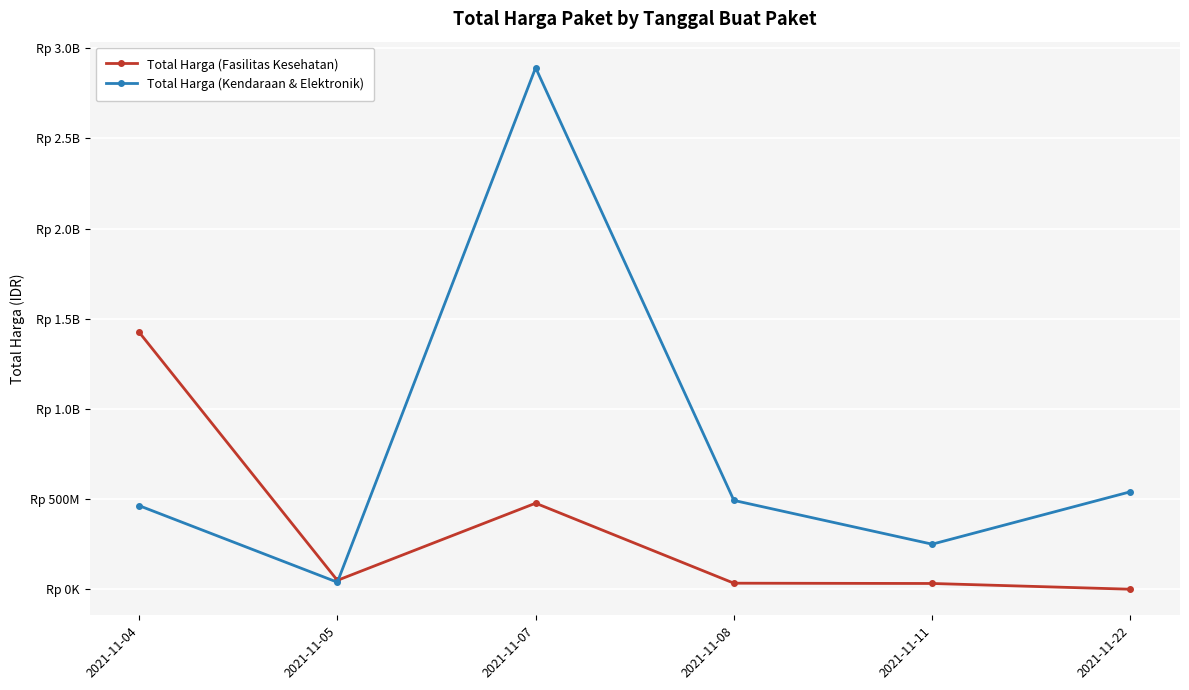

Reading left to right, list all the values displayed in this chart.

Total Harga (Fasilitas Kesehatan): 2021-11-04=1425867900	2021-11-05=49730040	2021-11-07=477600000	2021-11-08=34000000	2021-11-11=32441200	2021-11-22=577875
Total Harga (Kendaraan & Elektronik): 2021-11-04=464002100	2021-11-05=39440000	2021-11-07=2892122000	2021-11-08=493000000	2021-11-11=250350000	2021-11-22=541071000